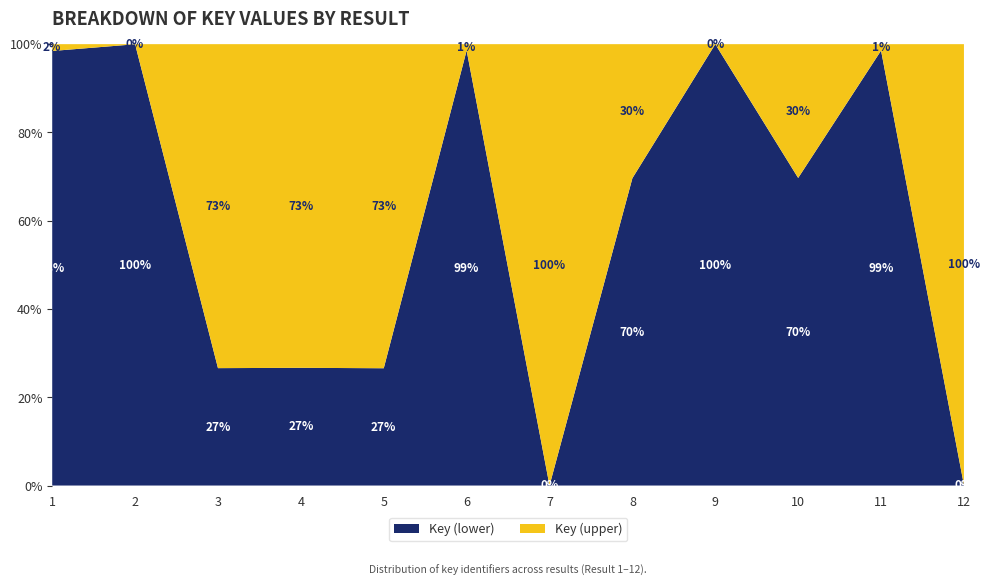

What is the total value across all series at 12?

100.0